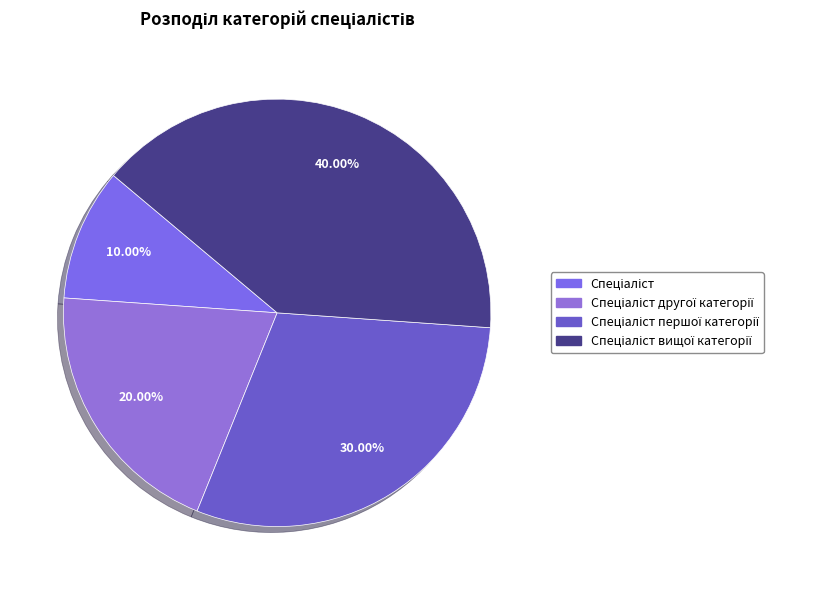

To the nearest percent, what is the combined percentage of Спеціаліст першої категорії and Спеціаліст другої категорії?

50%